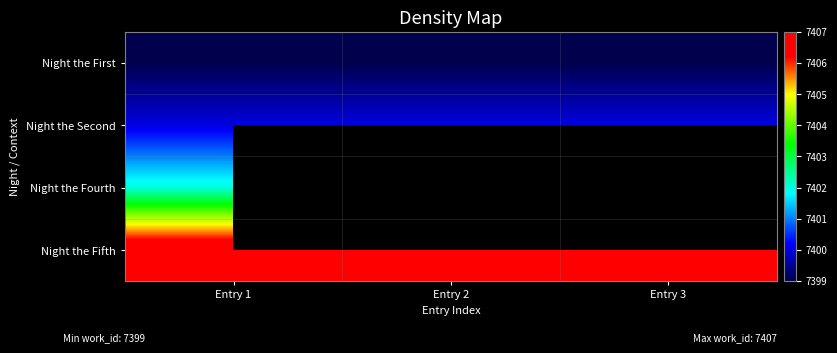

Between Entry 1 and Entry 3, which is larger?

Entry 1